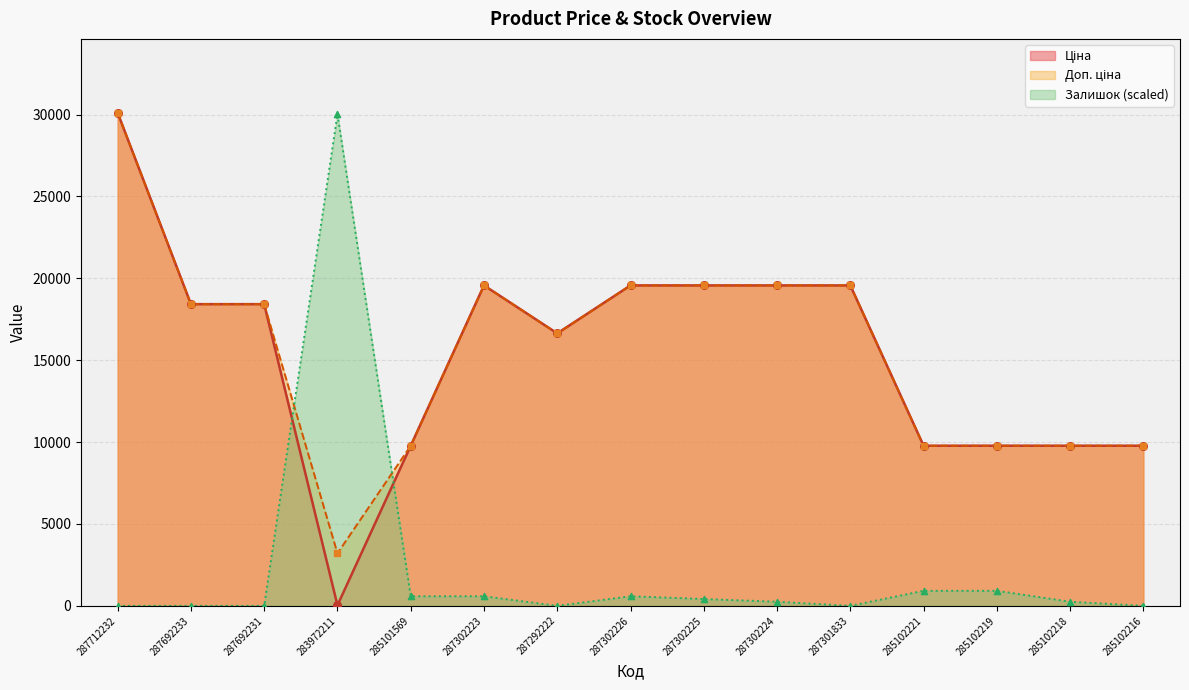

What are all the series names shown in the legend?

Ціна, Доп. ціна, Залишок